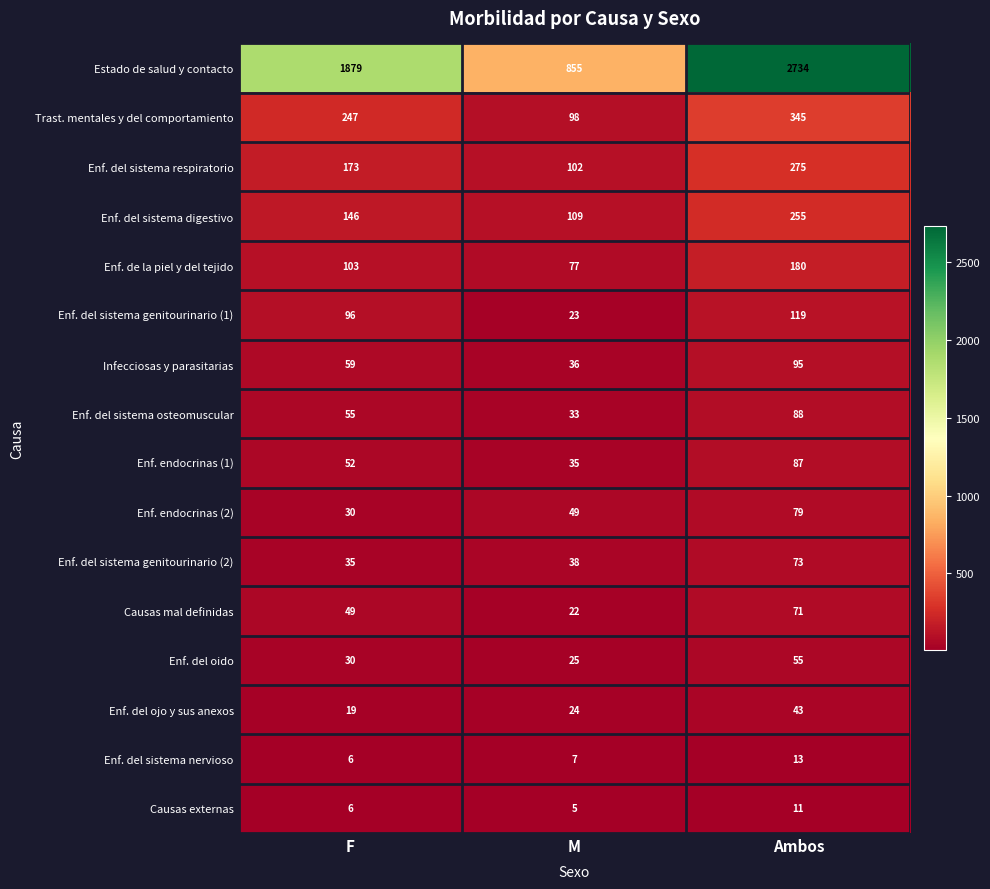

At which category is the sum across all series the highest?

Ambos